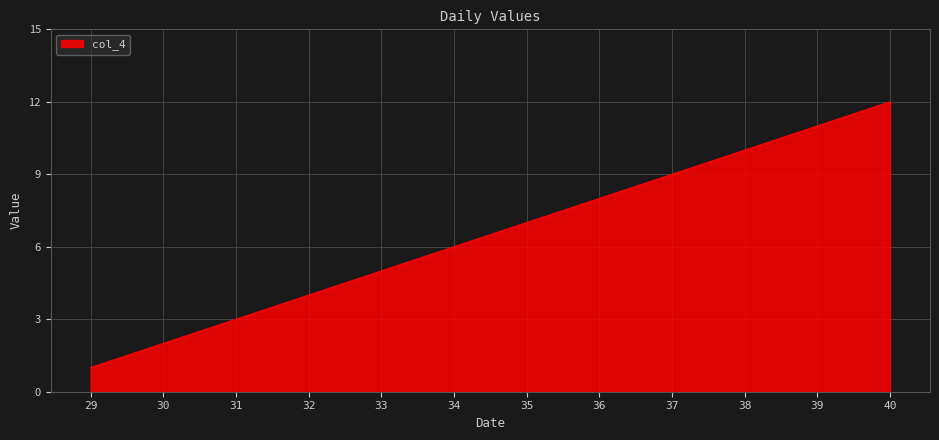

Reading left to right, transcribe all the data shown in this chart.

1	2	3	4	5	6	7	8	9	10	11	12